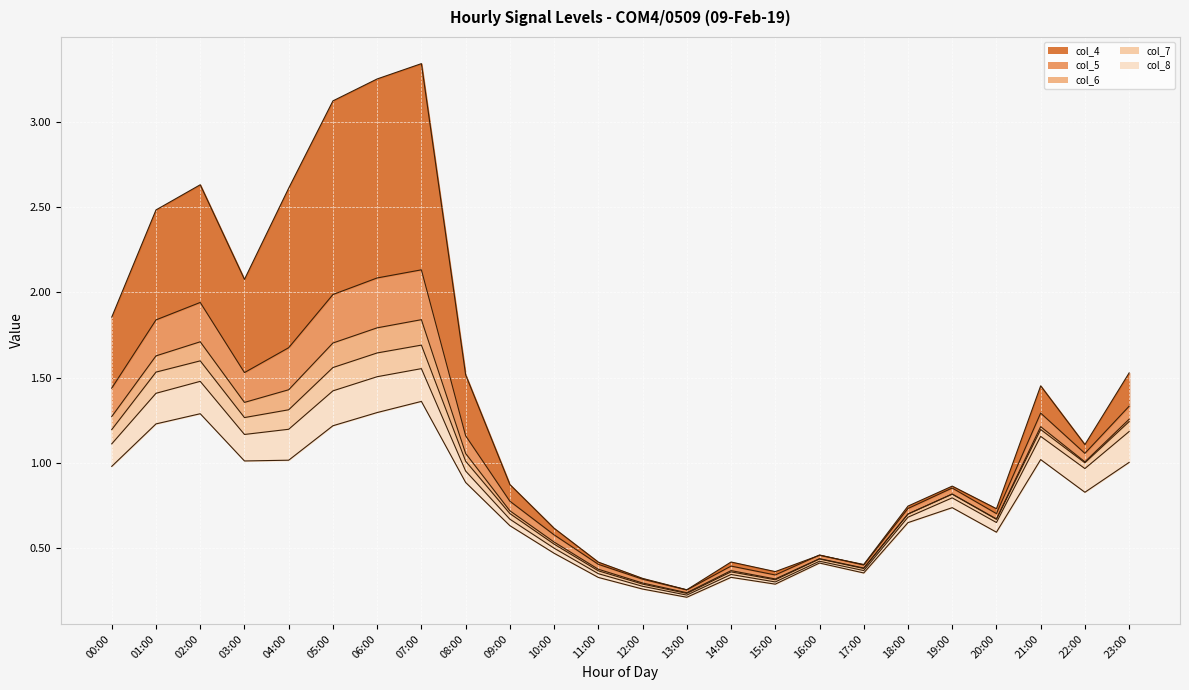

How many lines are shown in the chart?

6